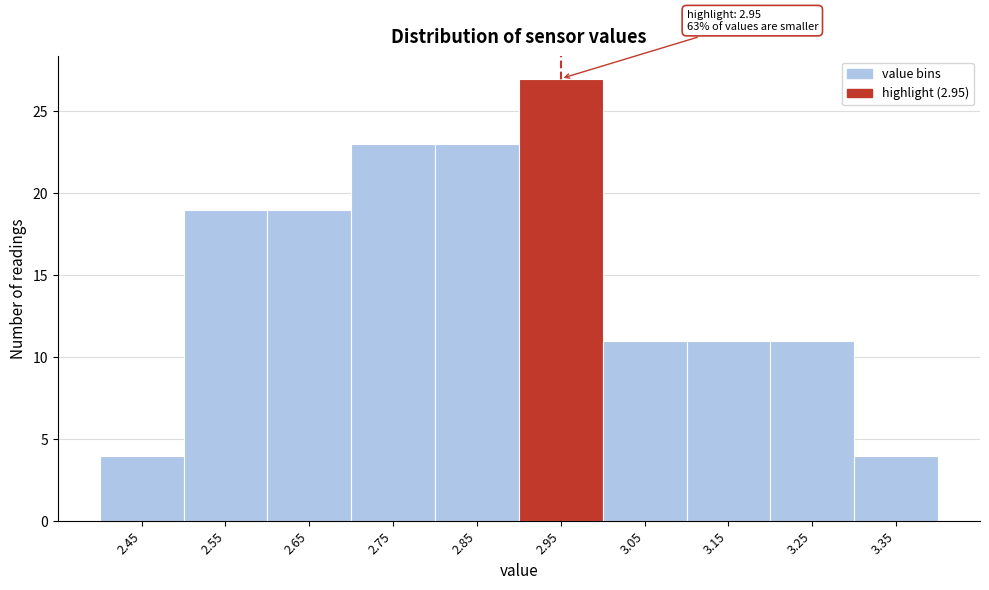

Which range on the x-axis has the tallest bar?

2.9 to 3.0